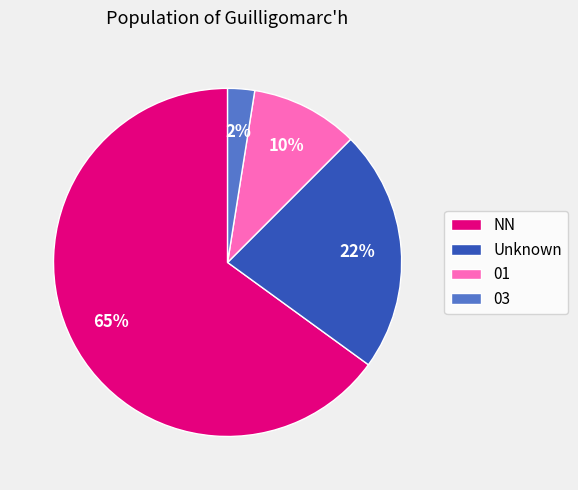

Is there a majority slice in this chart?

Yes